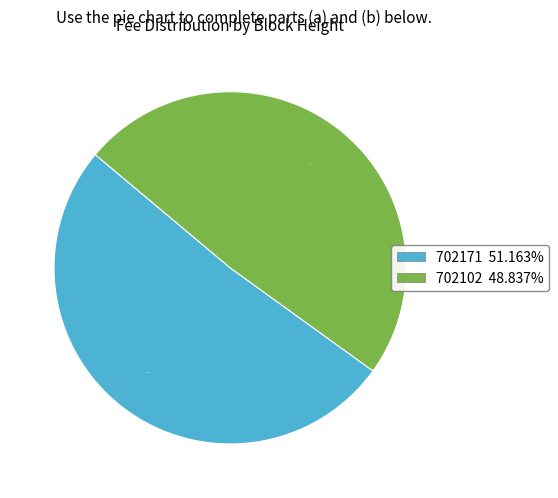

To the nearest percent, what is the difference between the largest and smallest slice percentages?

2%